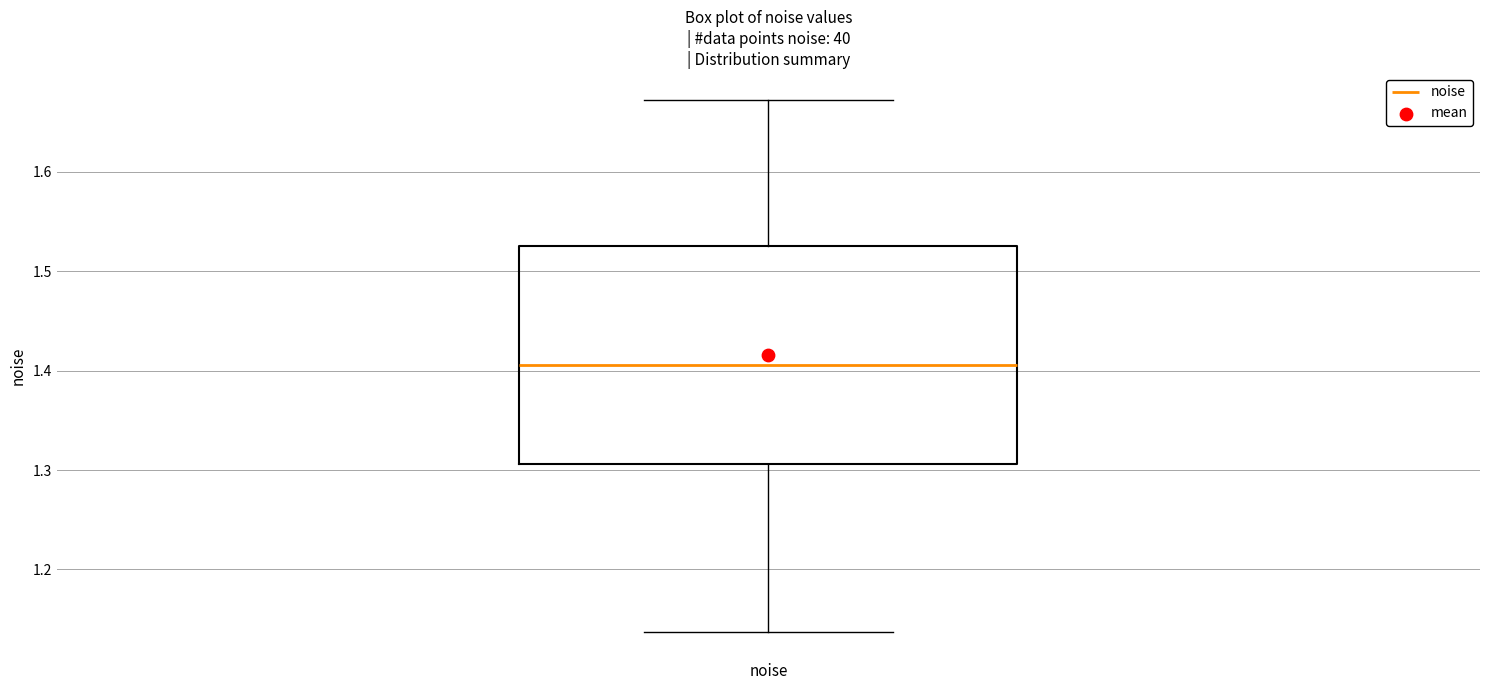

Read this box plot against the y-axis: the position of the median line, the range covered by the box, and the ends of both whiskers. The values are not printed on the chart, so give them approximately, as read against the axis.

median 1.41, box 1.31 to 1.53, whiskers 1.14 to 1.67